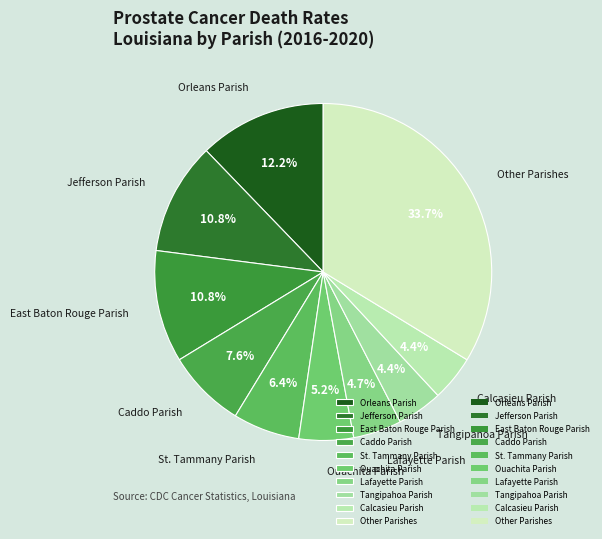

Does Calcasieu Parish represent more than half of the total?

No